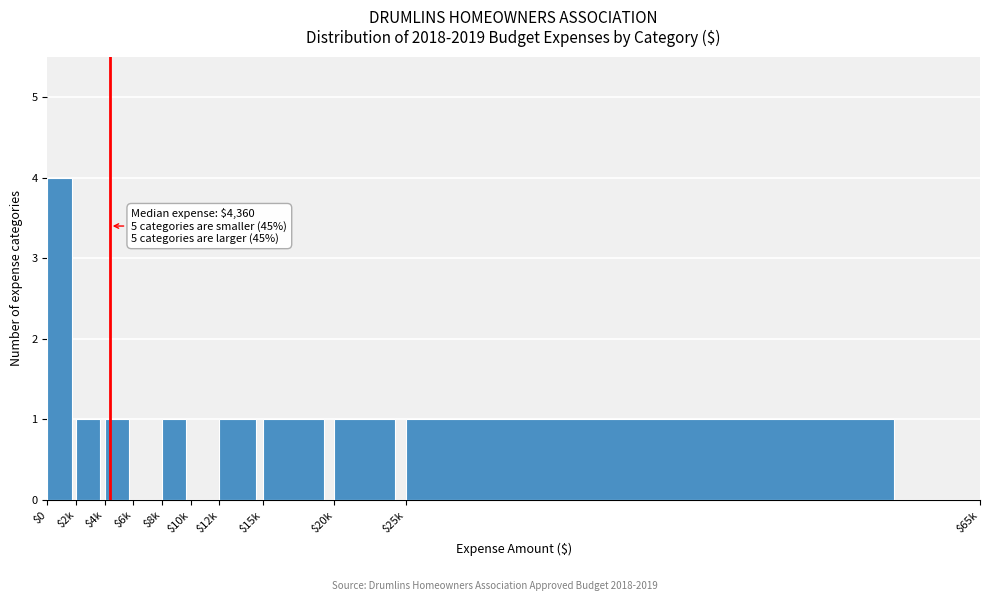

At which category does the chart reach its peak across all series?

$0